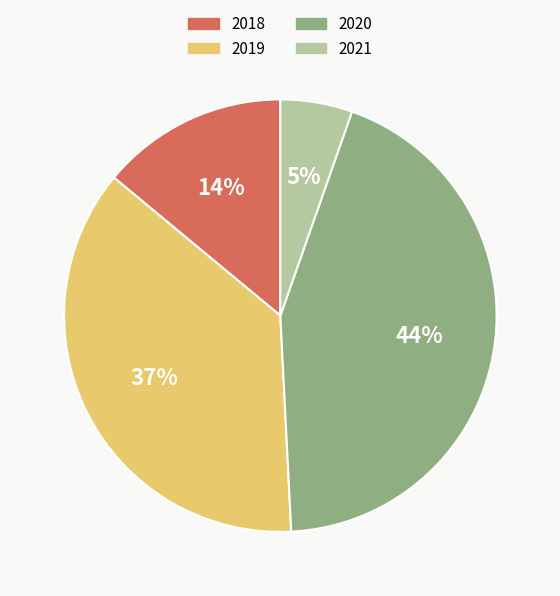

The 2020 slice represents 39% of the pie. True or false?

False